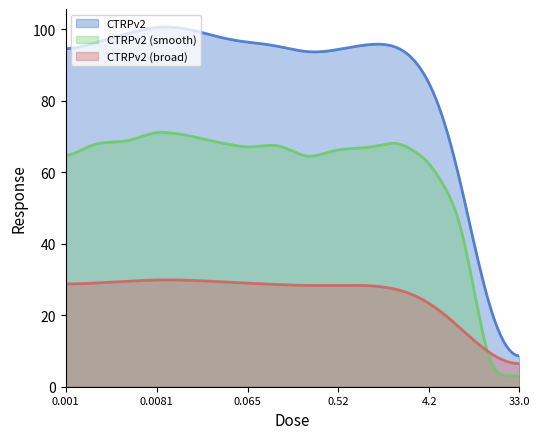

Which series has the largest total across all categories?

CTRPv2